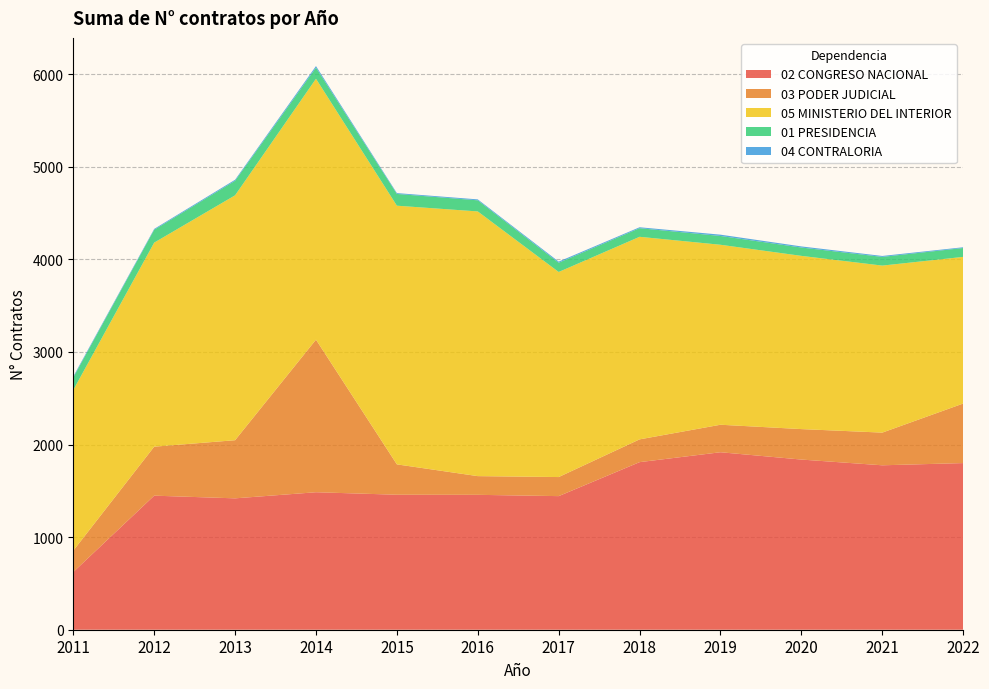

Reading left to right, list all the values displayed in this chart.

02 CONGRESO NACIONAL: 623	1448	1419	1485	1458	1457	1443	1810	1917	1838	1776	1800
03 PODER JUDICIAL: 231	529	628	1648	328	202	206	246	297	329	353	643
05 MINISTERIO DEL INTERIOR: 1735	2204	2645	2818	2794	2859	2215	2188	1944	1871	1804	1584
01 PRESIDENCIA: 135	139	157	120	127	120	100	93	95	90	94	96
04 CONTRALORIA: 11	9	11	17	9	10	12	10	14	12	10	8